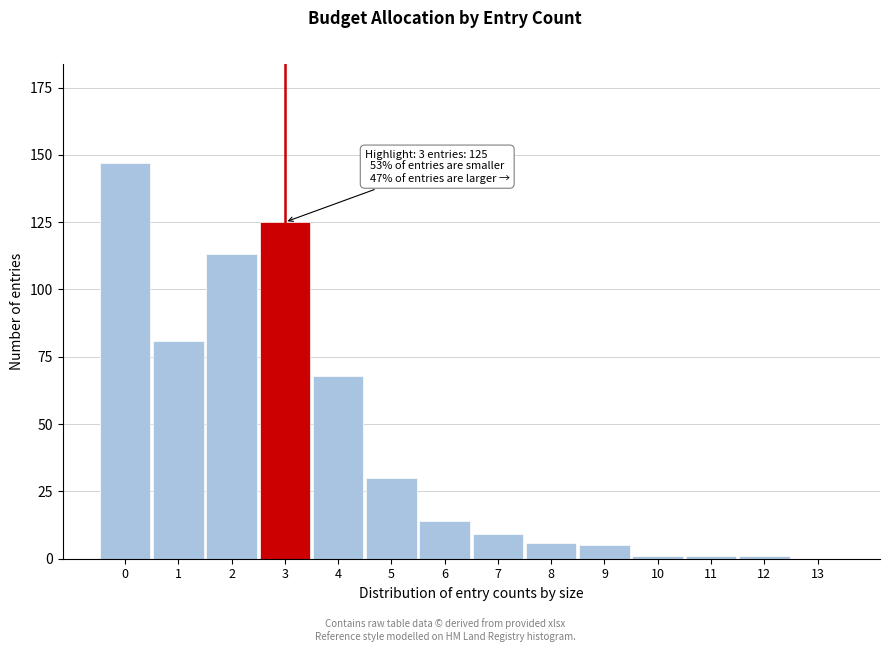

Reading right to left, extract all data points from this chart.

13=0	12=1	11=1	10=1	9=5	8=6	7=9	6=14	5=30	4=68	3=125	2=113	1=81	0=147